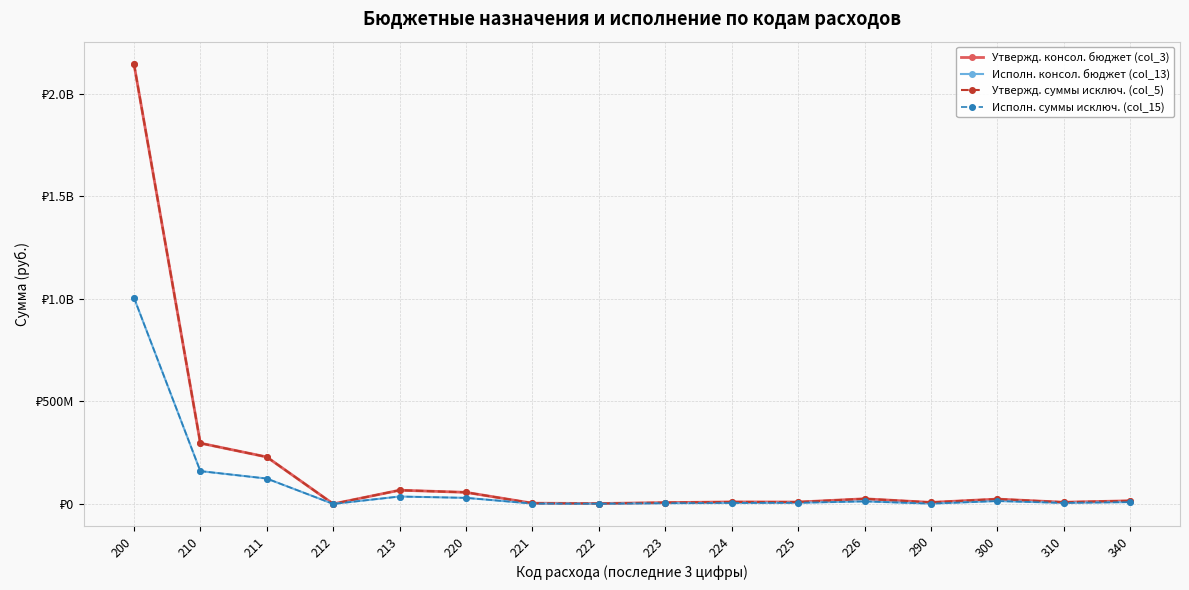

Reading left to right, transcribe all the data shown in this chart.

Утвержд. консол. бюджет (col_3): 200=2145917562.4	210=296296998.0	211=228971354.1	212=365364.0	213=66960279.9	220=56560807.1	221=3713046.7	222=2137995.0	223=6563701.2	224=9763363.9	225=9277414.7	226=25105285.7	290=7582763.5	300=23736550.5	310=8366178.9	340=15370371.7
Исполн. консол. бюджет (col_13): 200=1005773555.2	210=159996175.2	211=123695600.6	212=138155.1	213=36162419.4	220=29649240.2	221=1796737.3	222=1100225.5	223=3549136.1	224=4922080.1	225=5668208.4	226=12612852.8	290=1616267.5	300=14165093.3	310=5187415.3	340=8977677.9
Утвержд. суммы исключ. (col_5): 200=2145917562.4	210=296296998.0	211=228971354.1	212=365364.0	213=66960279.9	220=56560807.1	221=3713046.7	222=2137995.0	223=6563701.2	224=9763363.9	225=9277414.7	226=25105285.7	290=7582763.5	300=23736550.5	310=8366178.9	340=15370371.7
Исполн. суммы исключ. (col_15): 200=1005773555.2	210=159996175.2	211=123695600.6	212=138155.1	213=36162419.4	220=29649240.2	221=1796737.3	222=1100225.5	223=3549136.1	224=4922080.1	225=5668208.4	226=12612852.8	290=1616267.5	300=14165093.3	310=5187415.3	340=8977677.9